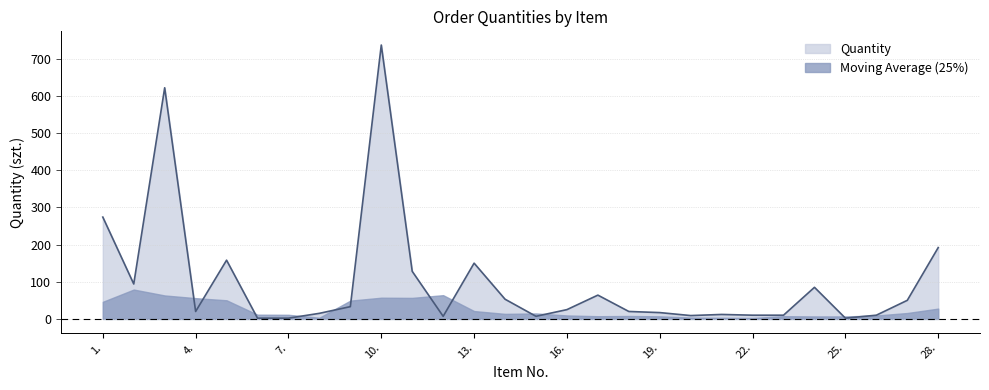

What is the difference between the maximum and second lowest values?

735